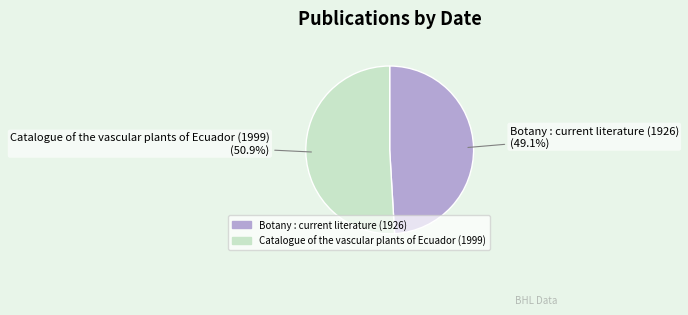

To the nearest percent, what percentage of the pie is Catalogue of the vascular plants of Ecuador (1999)?

51%